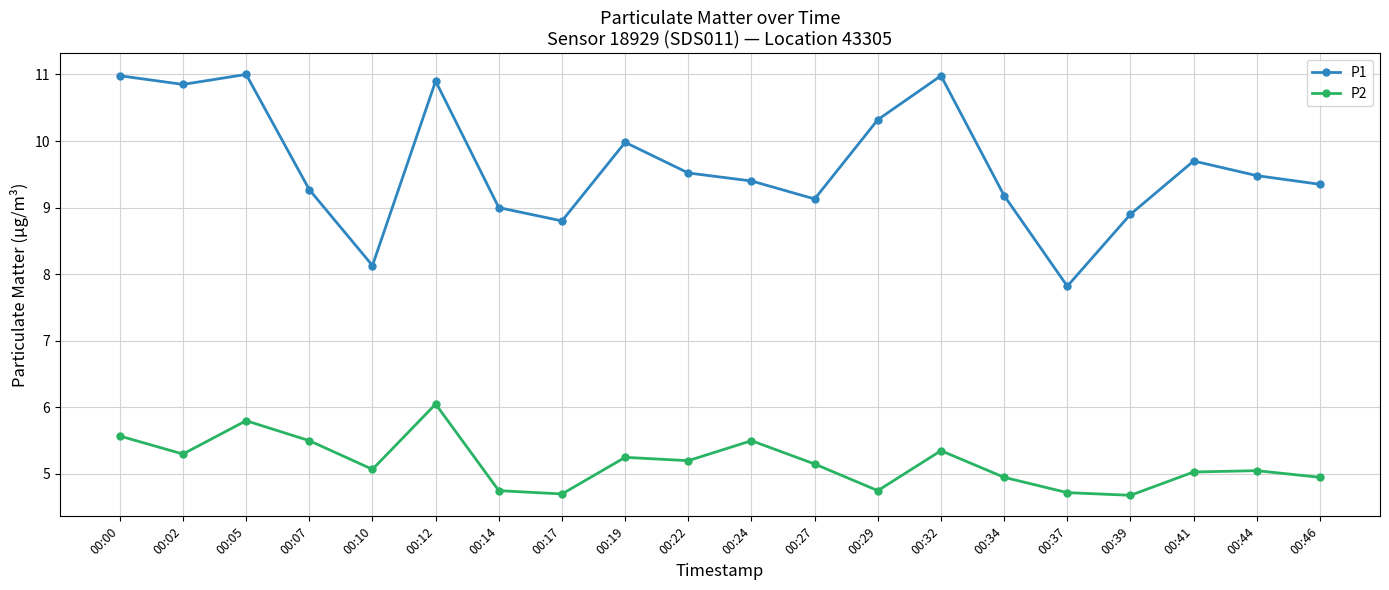

What is the difference between the maximum and minimum values in the P2 series?

1.4